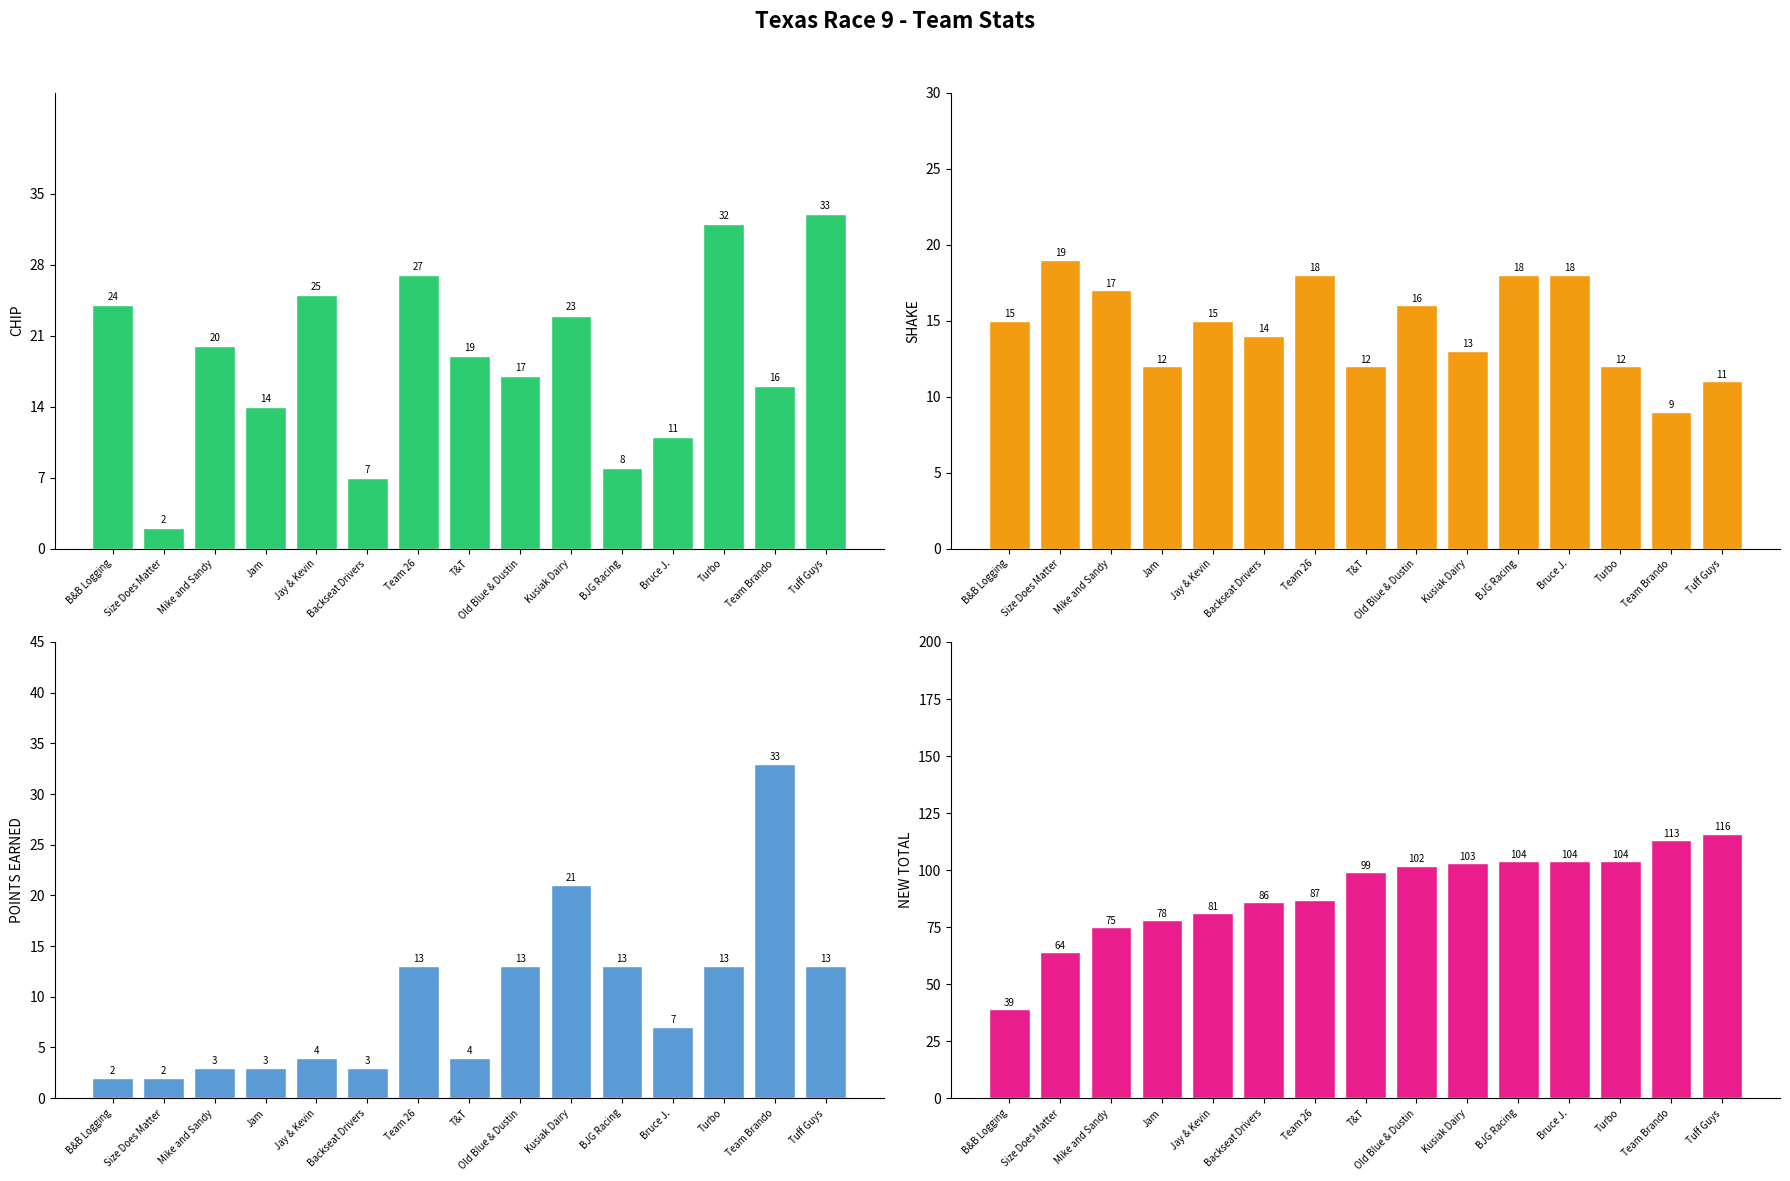

At which label does POINTS EARNED reach its peak?

Team Brando